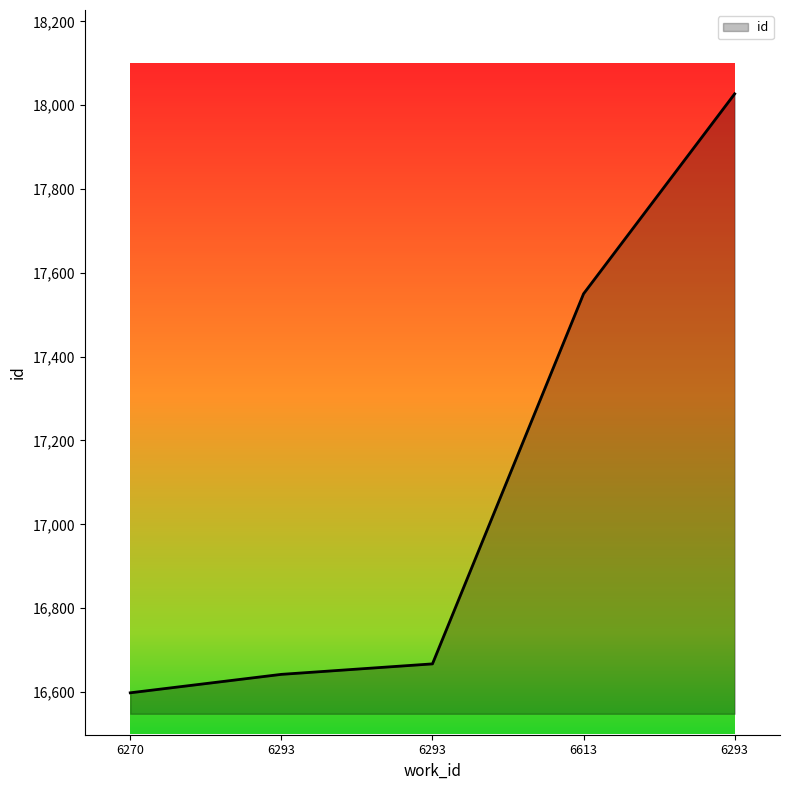

Does the chart have visible grid lines?

No